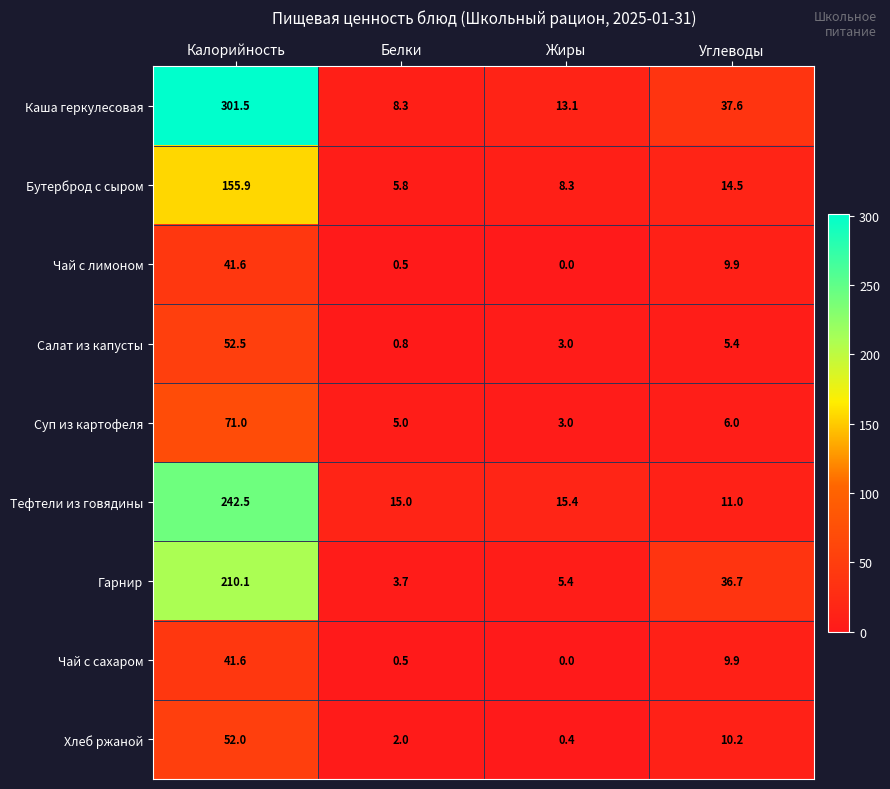

Which series has the largest total across all categories?

Каша геркулесовая